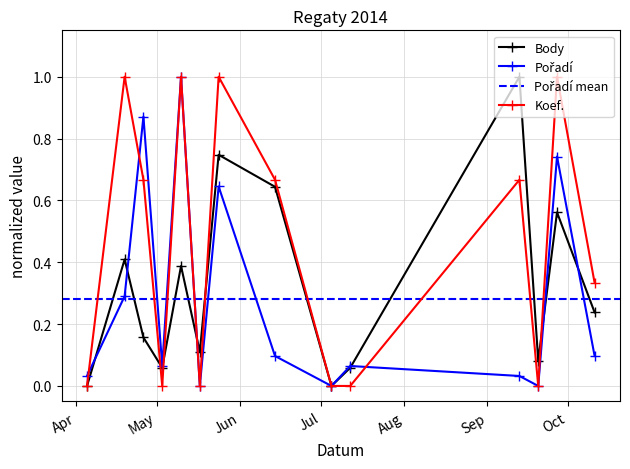

True or false: Koef. has more than 2 interior local peaks.

True